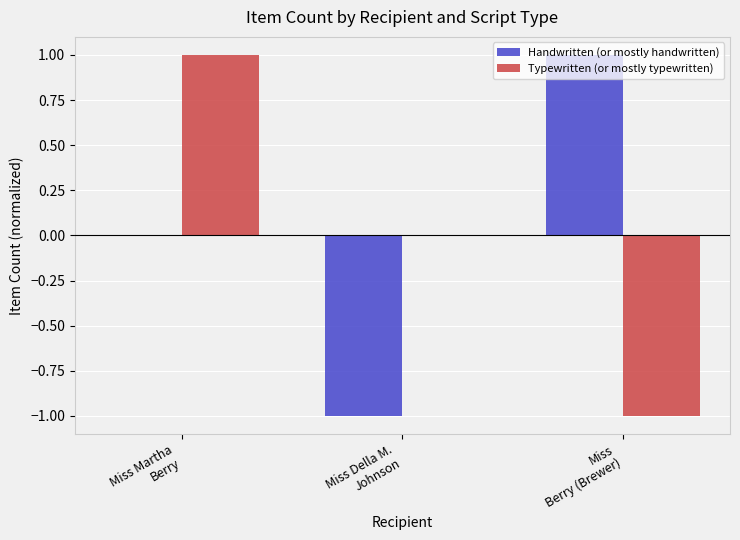

How many groups of bars are there?

3